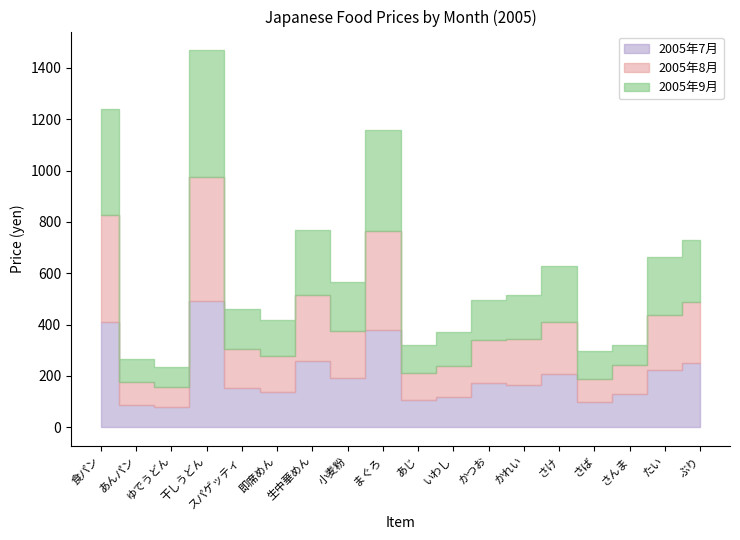

Reading right to left, what are all the values shown in this chart?

2005年7月: 249	222	128	97	209	165	172	118	106	380	190	259	138	151	492	78	87	409
2005年8月: 238	216	114	90	201	177	168	119	107	385	186	257	138	155	484	79	89	418
2005年9月: 243	224	80	109	217	173	155	132	109	393	190	251	140	153	492	79	90	411